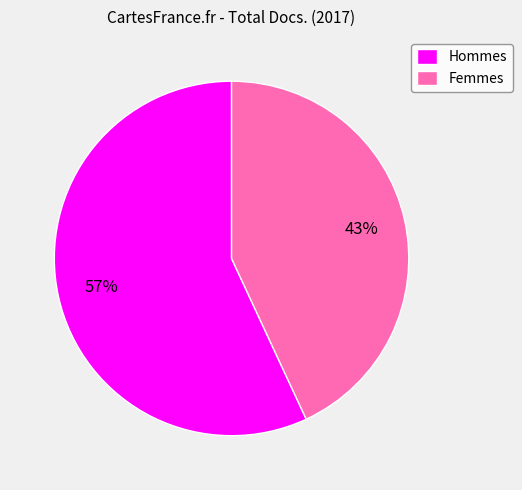

Does any single category account for the majority?

Yes